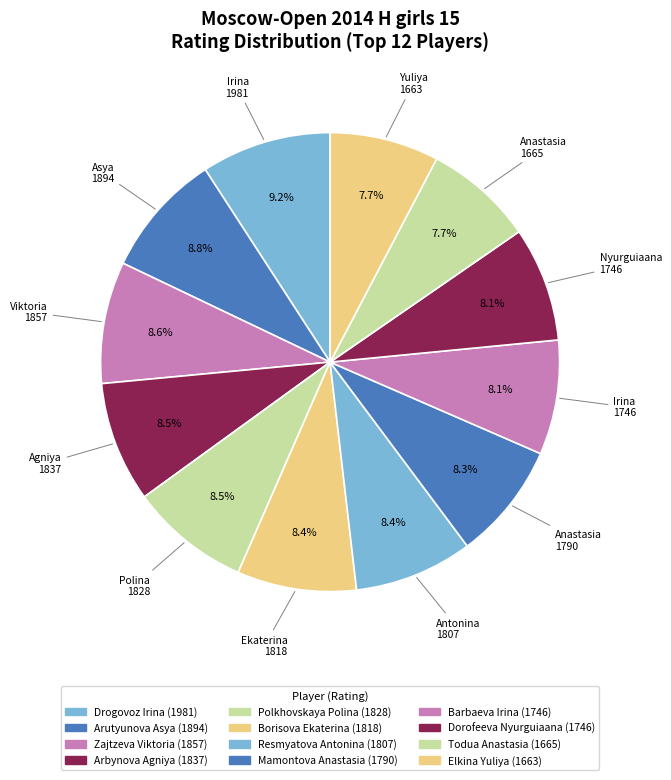

How many segments does this pie chart have?

12